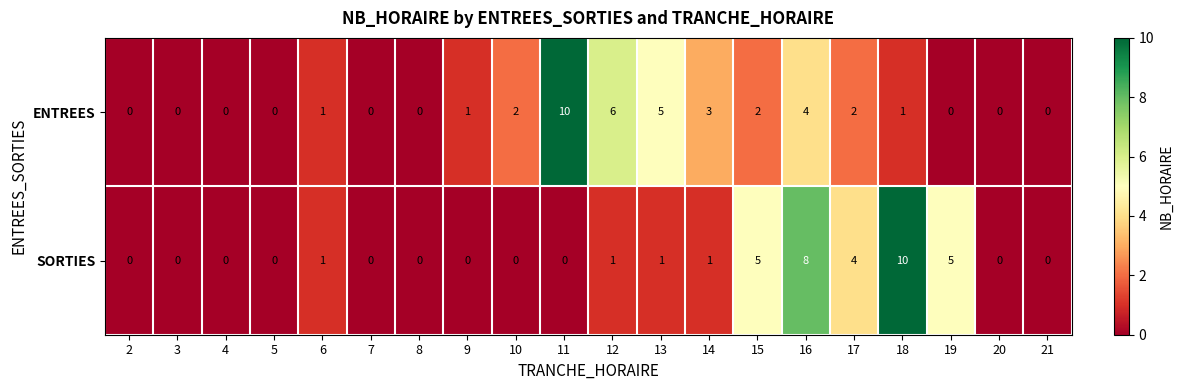

Count the number of data series in this chart.

2